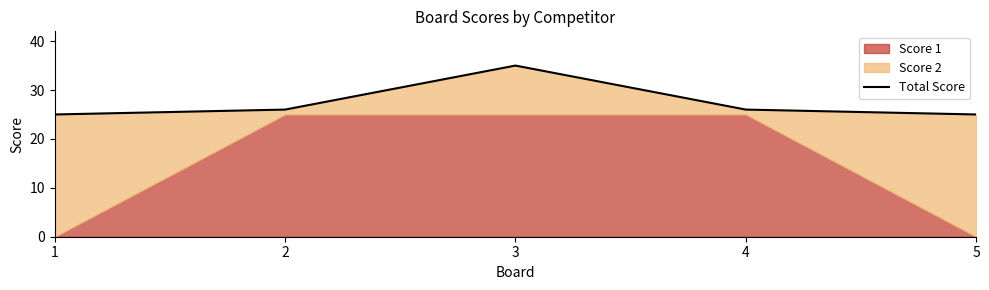

The chart shows a value of 25 at 1. True or false?

True